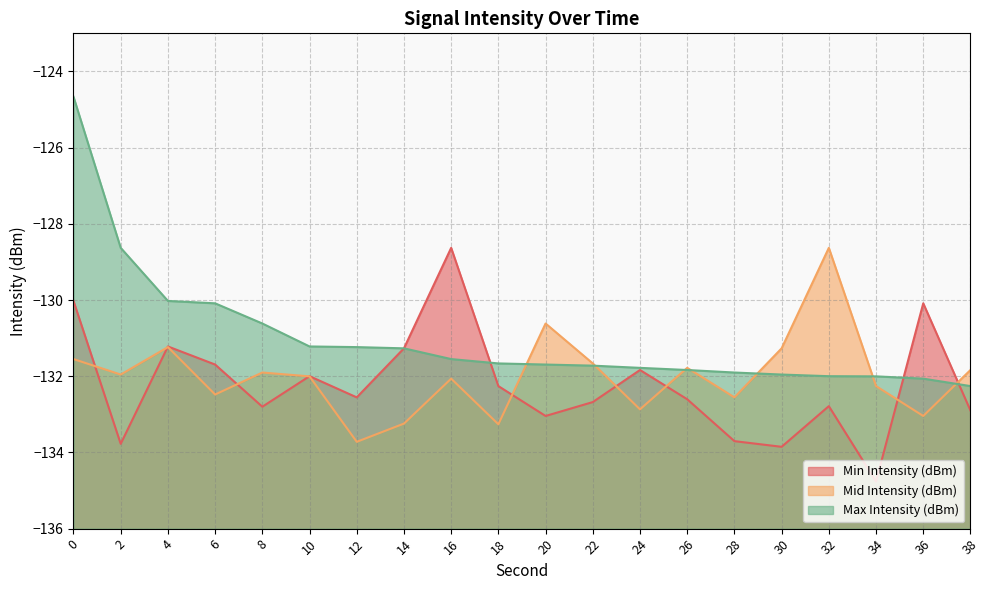

Reading left to right, extract all data points from this chart.

Min Intensity (dBm): 0=-130.0	2=-133.8	4=-131.2	6=-131.7	8=-132.8	10=-132.0	12=-132.6	14=-131.3	16=-128.6	18=-132.3	20=-133.0	22=-132.7	24=-131.8	26=-132.6	28=-133.7	30=-133.9	32=-132.8	34=-134.8	36=-130.1	38=-132.9
Mid Intensity (dBm): 0=-131.5	2=-132.0	4=-131.2	6=-132.5	8=-131.9	10=-132.0	12=-133.7	14=-133.2	16=-132.1	18=-133.3	20=-130.6	22=-131.7	24=-132.9	26=-131.8	28=-132.6	30=-131.3	32=-128.6	34=-132.3	36=-133.0	38=-131.8
Max Intensity (dBm): 0=-124.7	2=-128.6	4=-130.0	6=-130.1	8=-130.6	10=-131.2	12=-131.2	14=-131.3	16=-131.5	18=-131.7	20=-131.7	22=-131.7	24=-131.8	26=-131.8	28=-131.9	30=-132.0	32=-132.0	34=-132.0	36=-132.1	38=-132.3